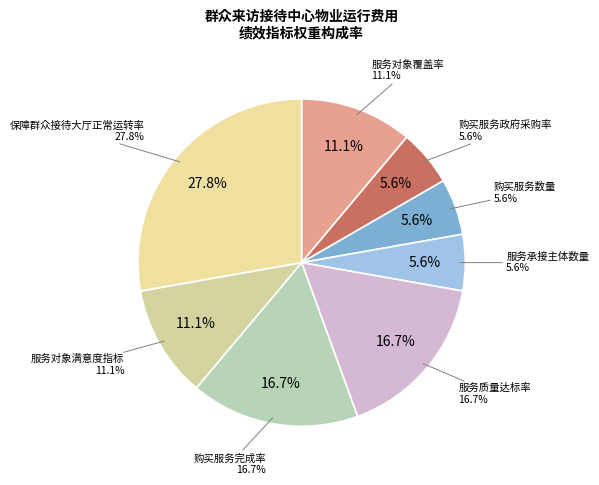

To the nearest percent, what is the difference between the largest and smallest slice percentages?

22%